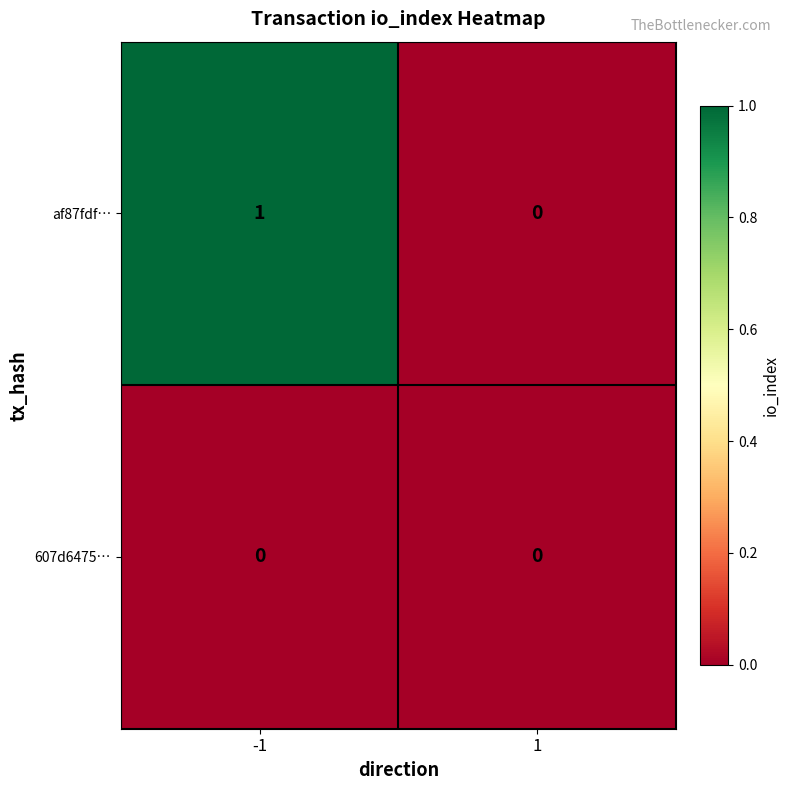

True or false: 607d6475… has a value of 0 at -1.

True